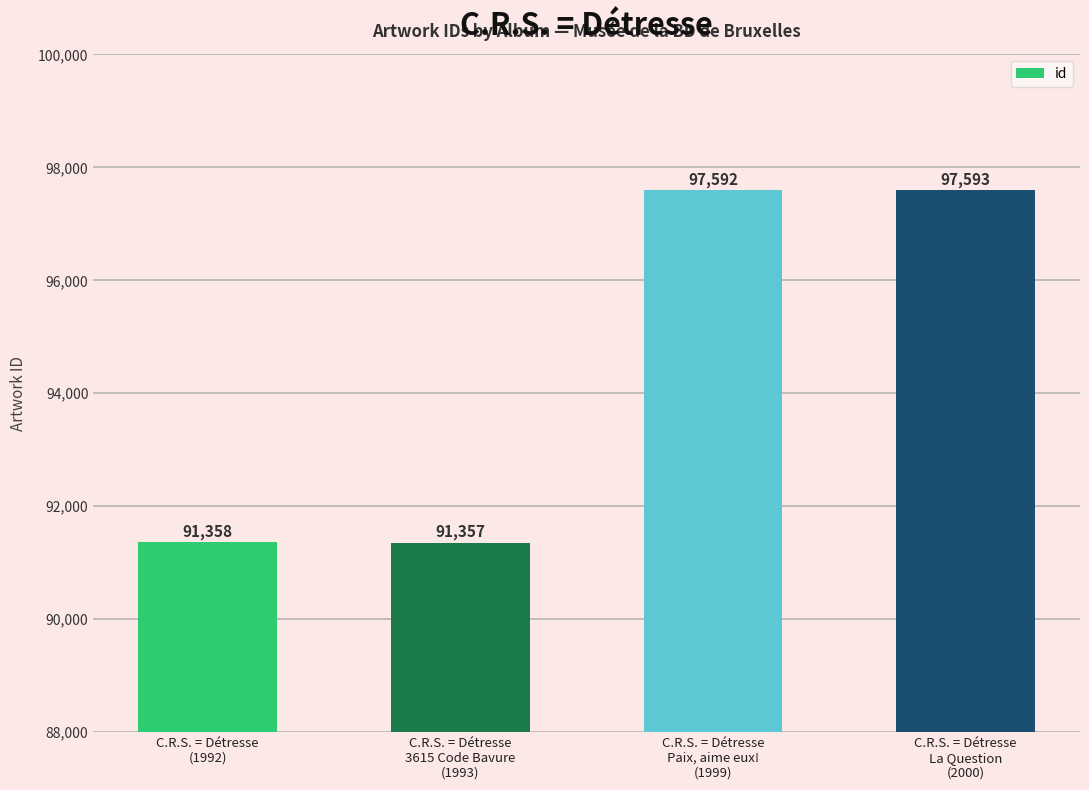

What is the smallest value displayed?

91357